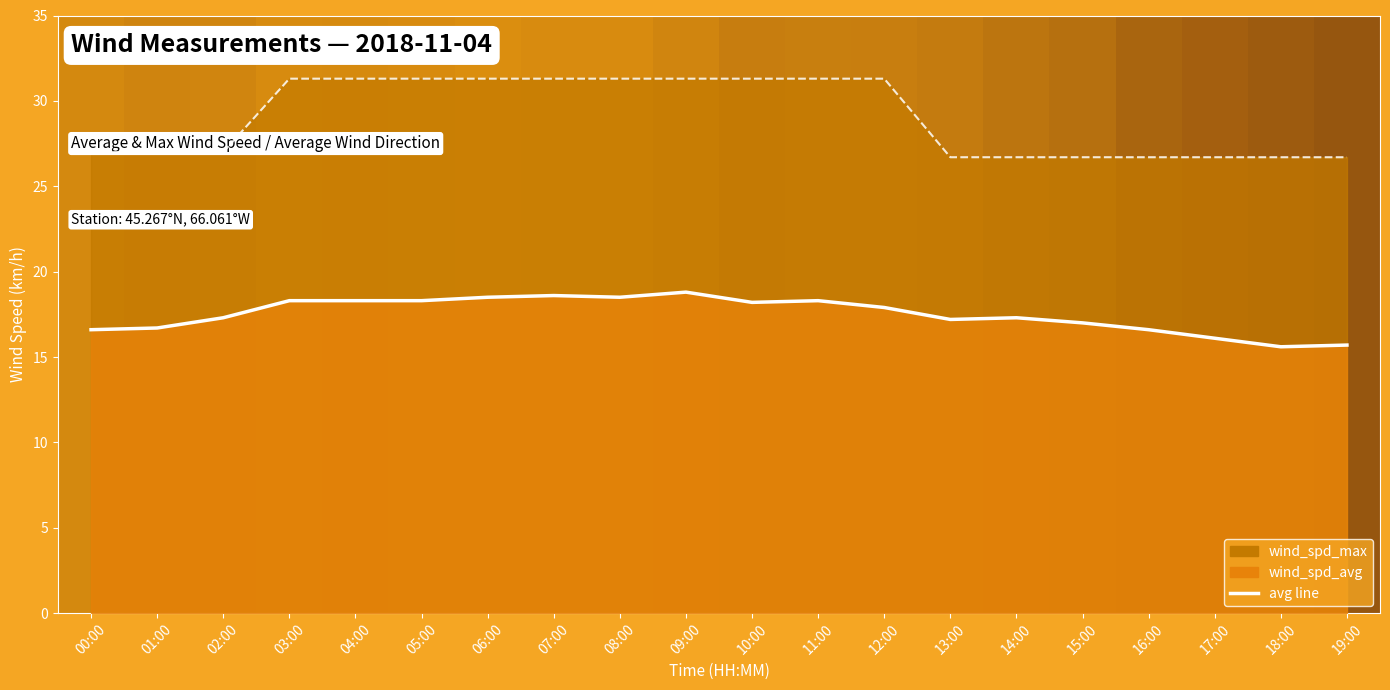

Is the value of wind_spd_max line at 13:00 greater than the value of wind_spd_avg line at 01:00?

Yes